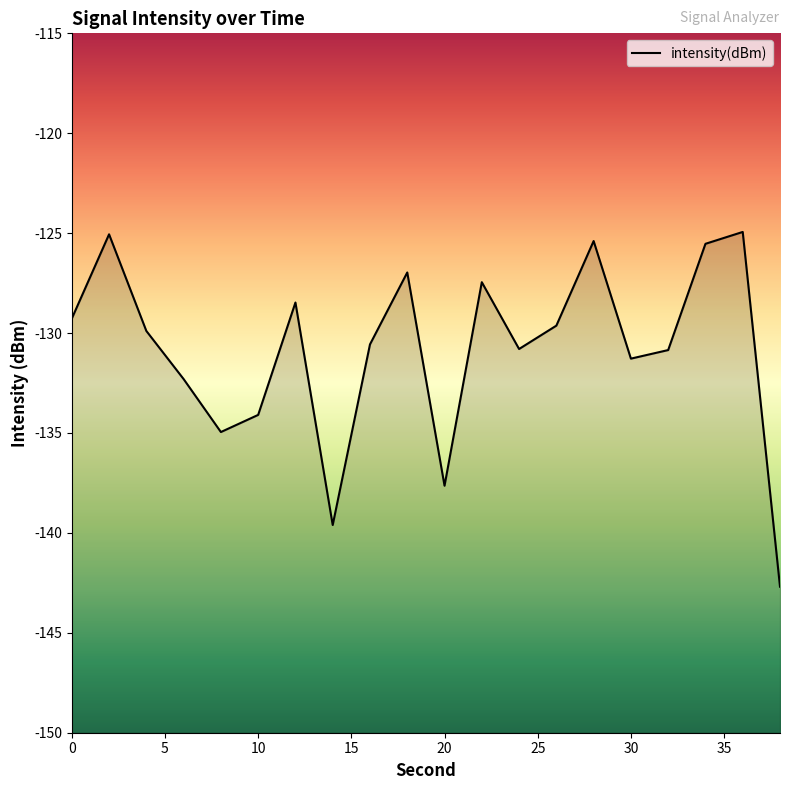

Count the number of categories in the chart.

20